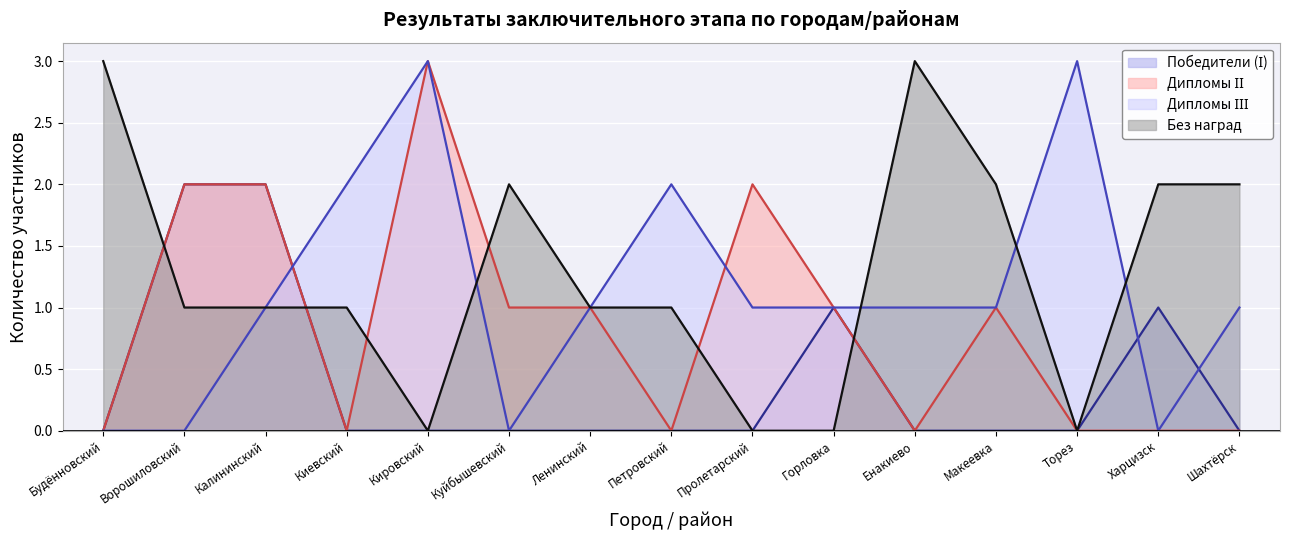

At which label is Без наград closest to 1?

Ворошиловский